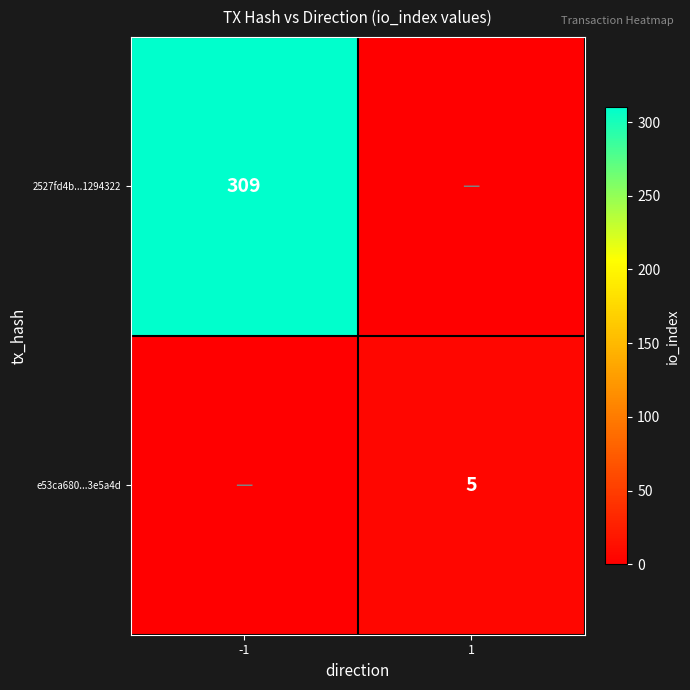

At 1, list the series in order from largest to smallest.

e53ca680...3e5a4d, 2527fd4b...1294322